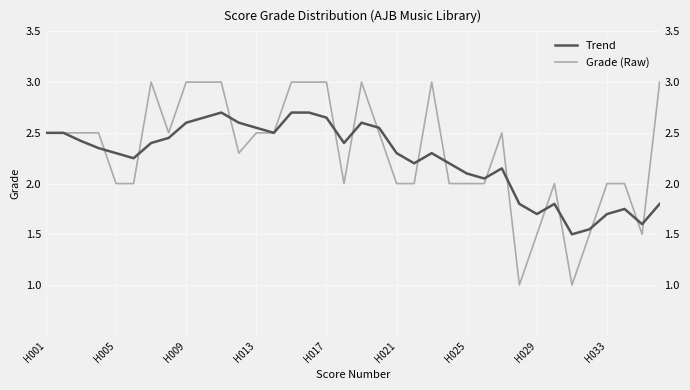

Reading right to left, what are all the values shown in this chart?

Trend: 1.8	1.6	1.8	1.7	1.6	1.5	1.8	1.7	1.8	2.1	2.0	2.1	2.2	2.3	2.2	2.3	2.5	2.6	2.4	2.6	2.7	2.7	2.5	2.5	2.6	2.7	2.6	2.6	2.5	2.4	2.2	2.3	2.4	2.4	2.5	2.5
Grade (Raw): 3.0	1.5	2.0	2.0	1.5	1.0	2.0	1.5	1.0	2.5	2.0	2.0	2.0	3.0	2.0	2.0	2.5	3.0	2.0	3.0	3.0	3.0	2.5	2.5	2.3	3.0	3.0	3.0	2.5	3.0	2.0	2.0	2.5	2.5	2.5	2.5